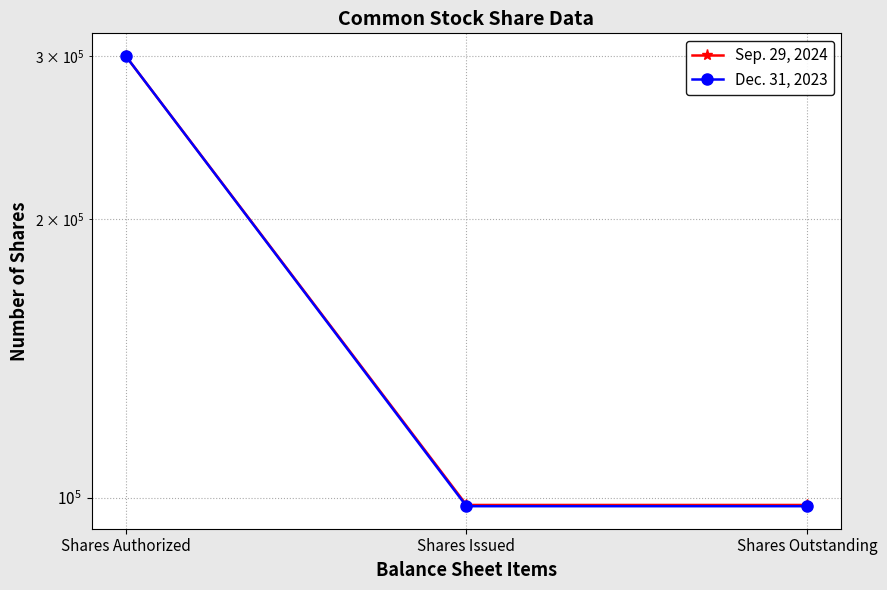

Which series has the widest spread of values?

Dec. 31, 2023